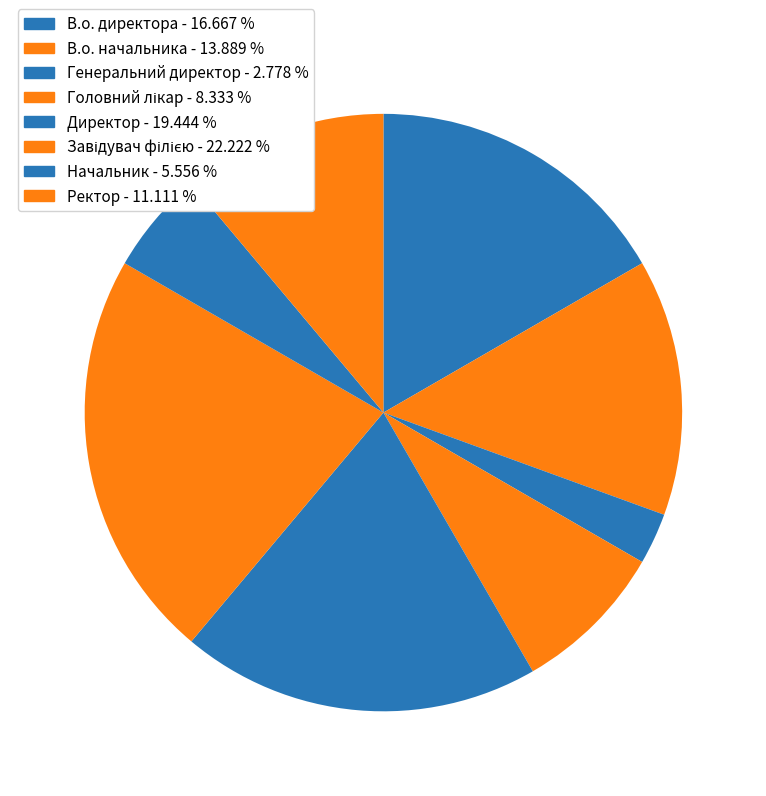

What percentage is the Ректор slice, to the nearest percent?

11%